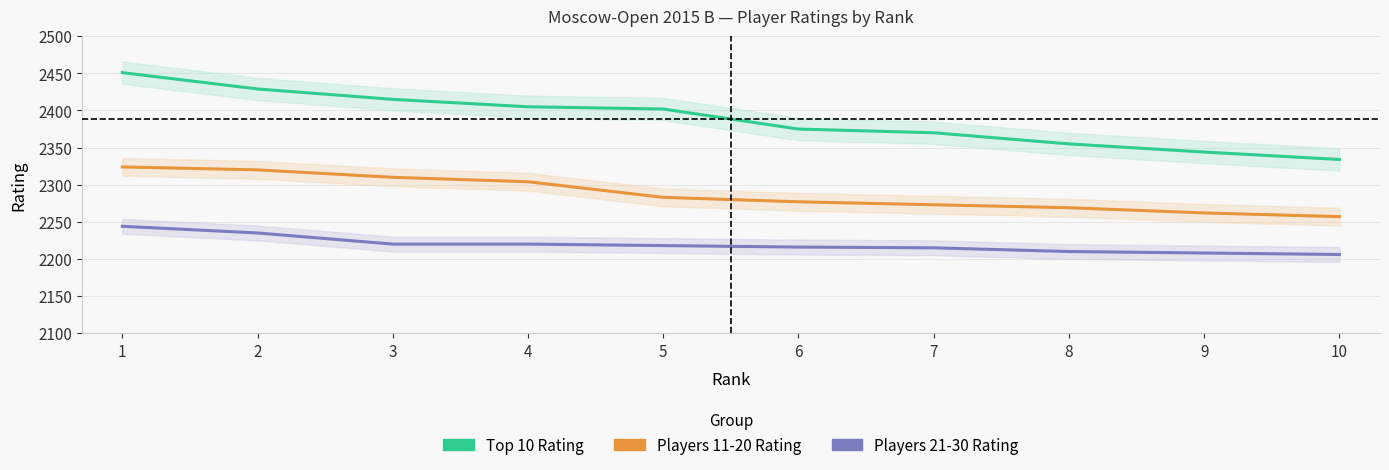

Which category has the highest value in the Top 10 Rating series?

1